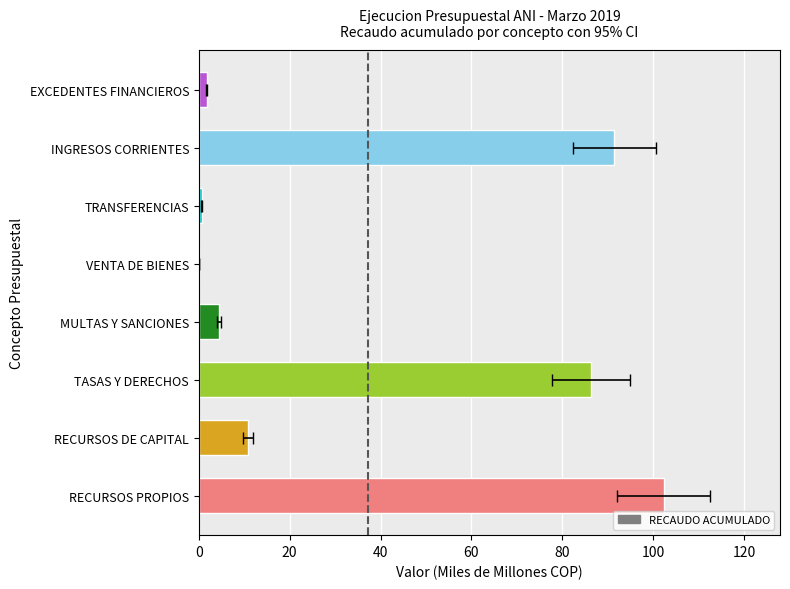

True or false: the data shows 132.8 at 40.

False